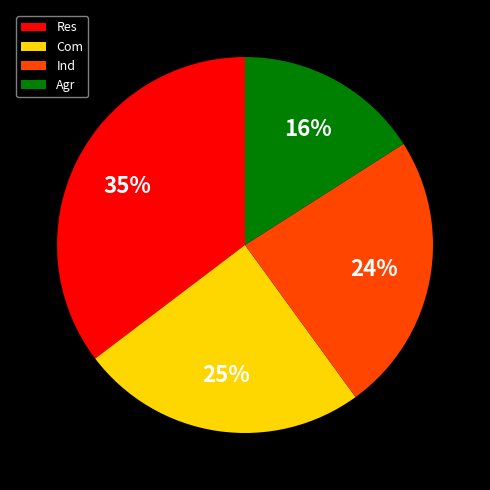

The Ind slice represents 18% of the pie. True or false?

False